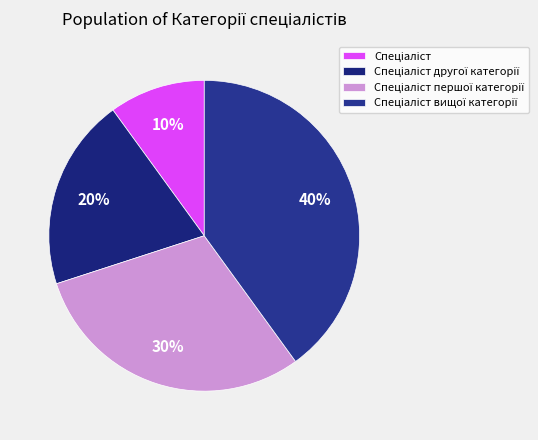

What is the smallest slice in the pie chart?

Спеціаліст